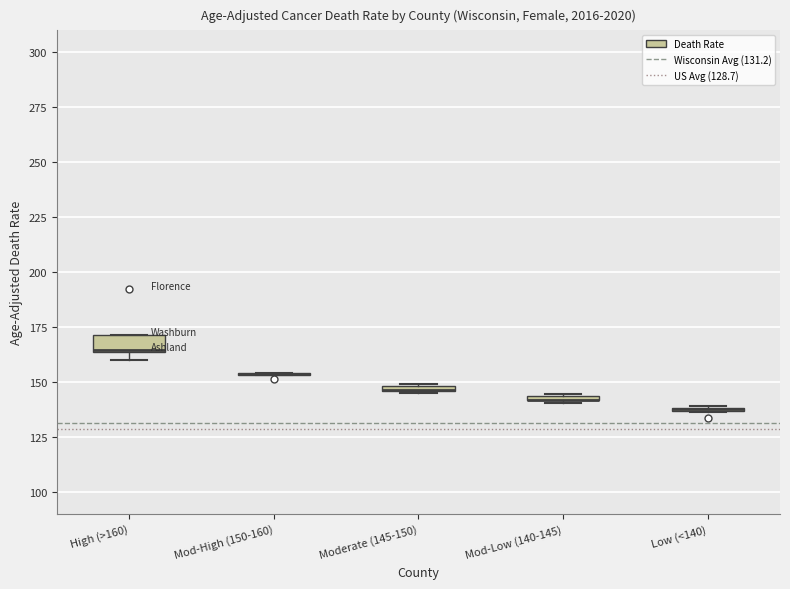

Where is the upper edge of the box for Low (<140) on the y-axis? The values are not printed on the chart, so give them approximately, as read against the axis.

140